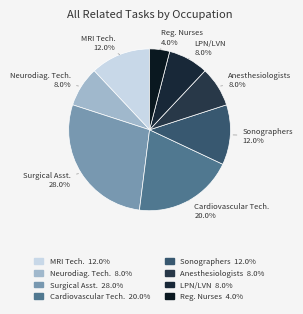

Approximately how many times larger is the value at Neurodiag. Tech. 8.0% compared to Cardiovascular Tech. 20.0%?

0.4